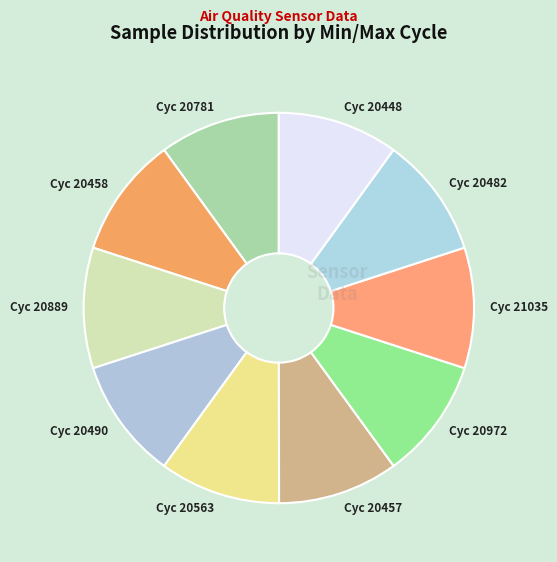

Is the sum of Cyc 20490 and Cyc 21035 greater than half?

No